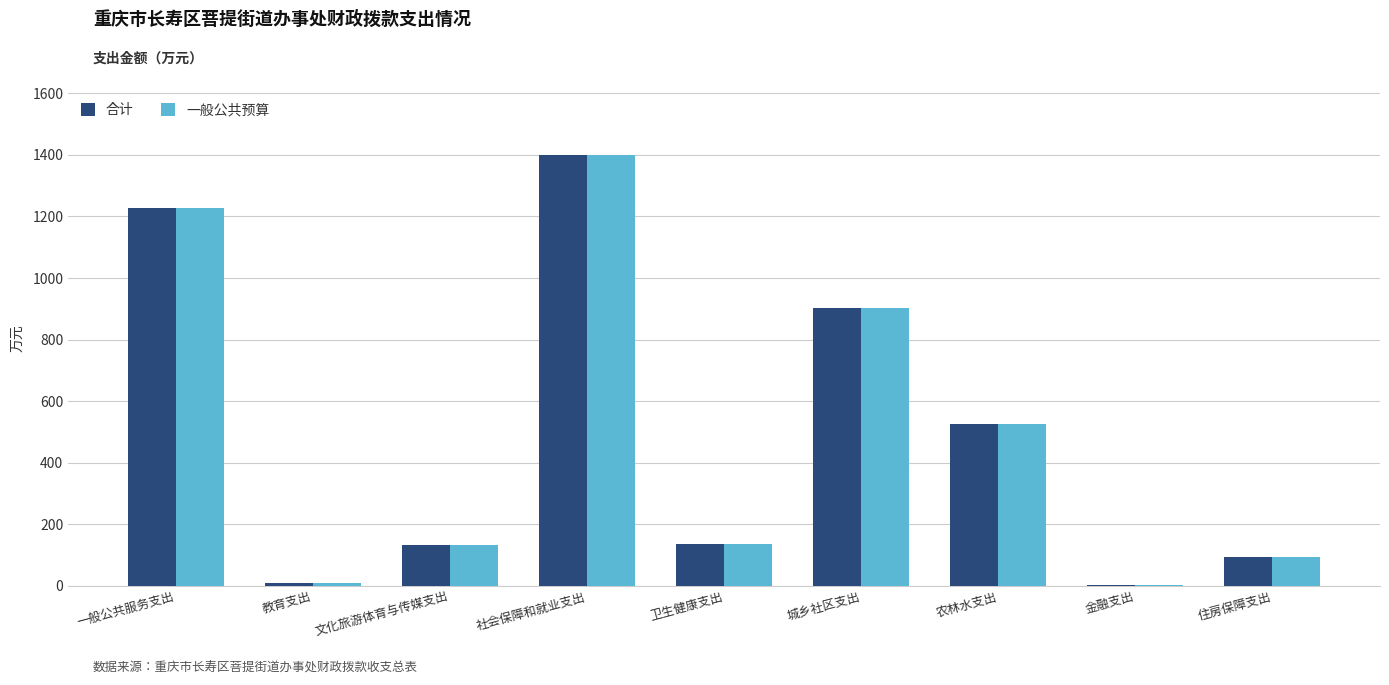

What is the average value of the 一般公共预算 series?

492.6